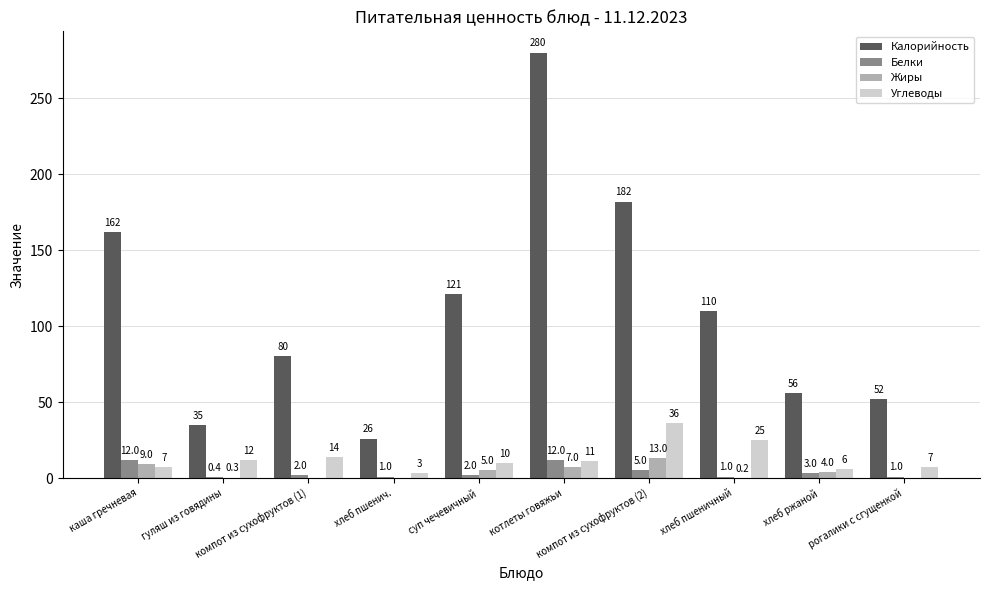

At which category is the sum across all series the highest?

котлеты говяжьи